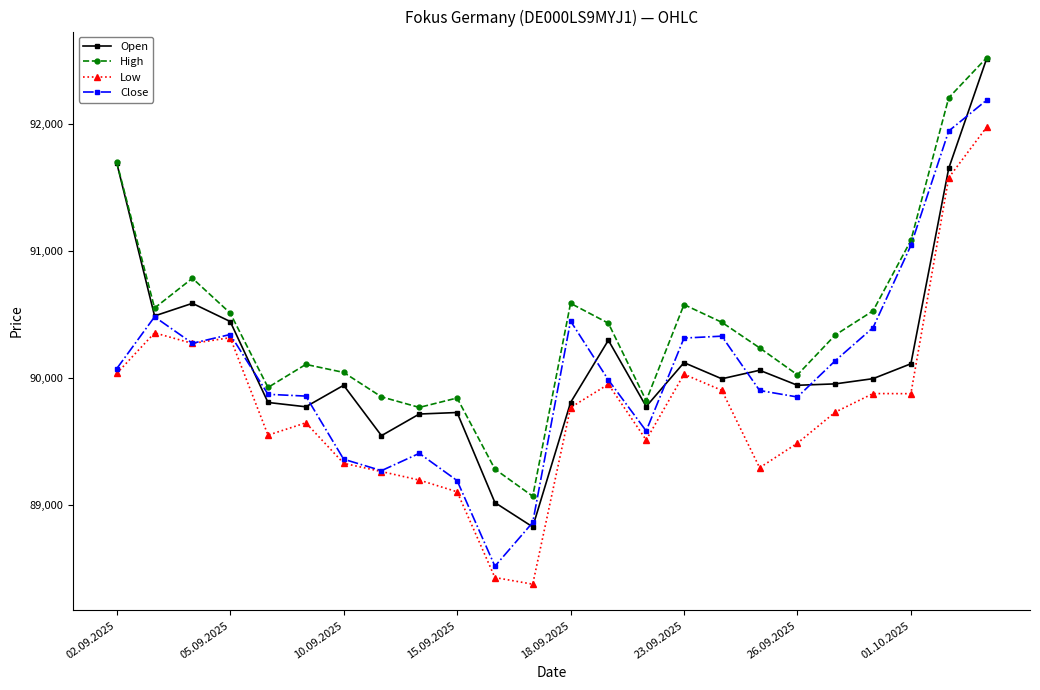

True or false: Open and Close cross at least once.

True